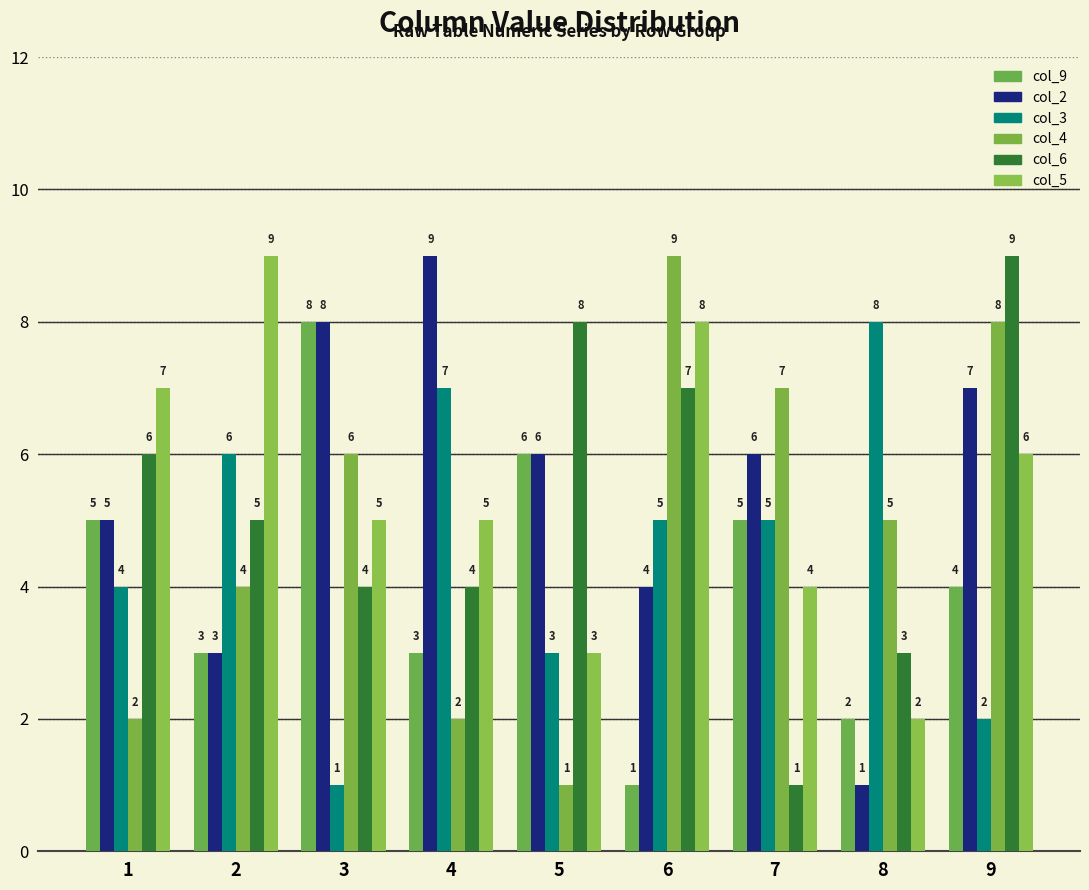

How many series are shown in this chart?

6